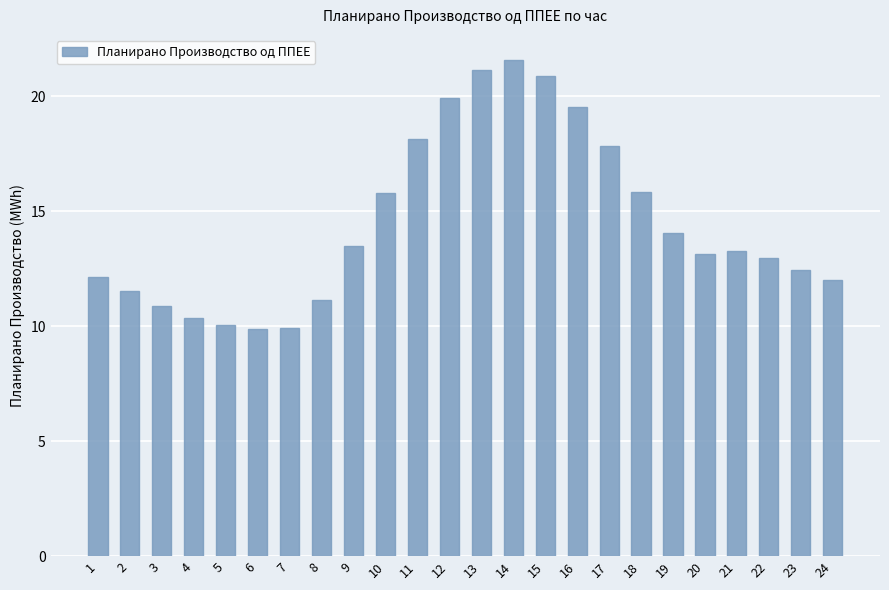

What is the difference between the maximum and minimum values?

11.7